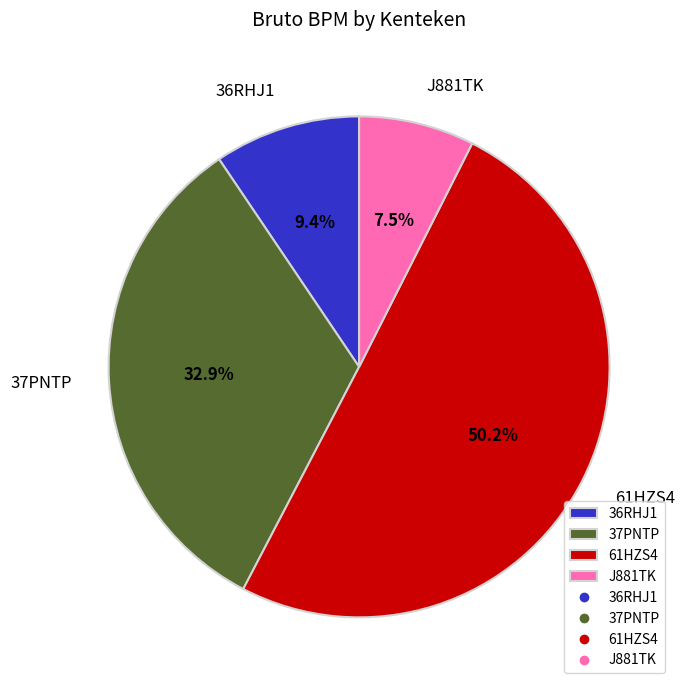

Which slice is the smallest?

J881TK